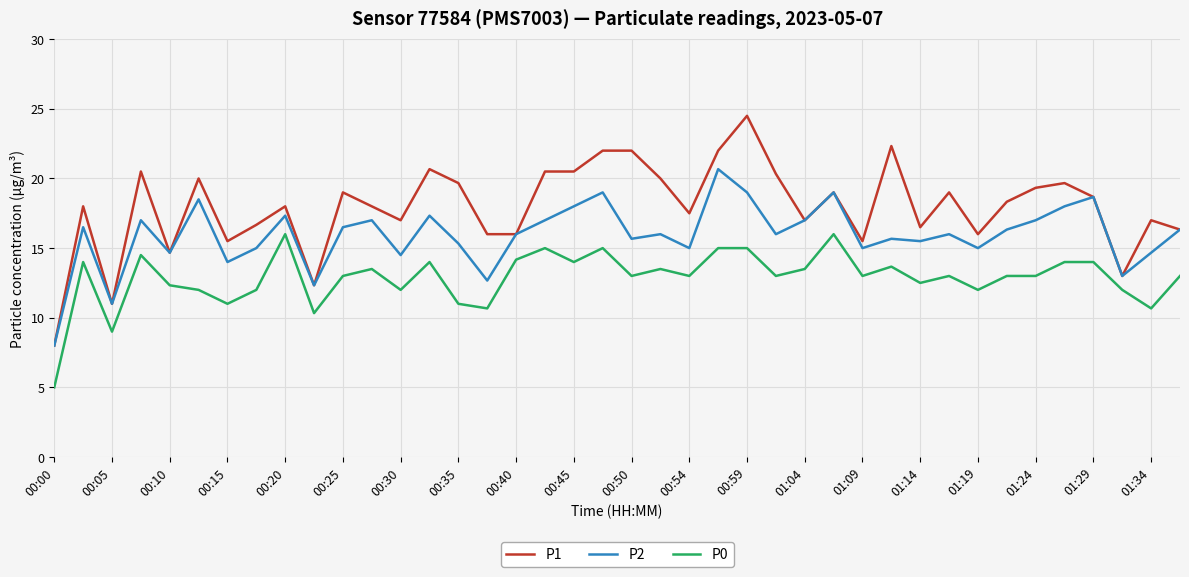

Which series has the largest range (max minus min)?

P1